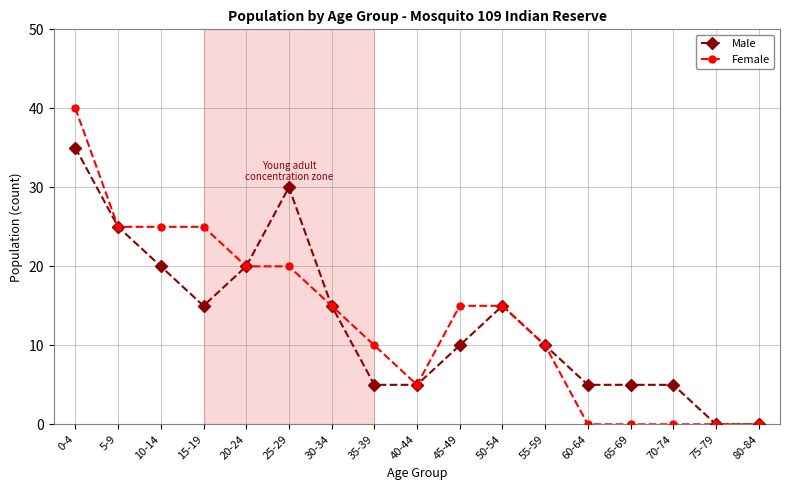

Rank the series at 65-69 from lowest to highest value.

Female, Male